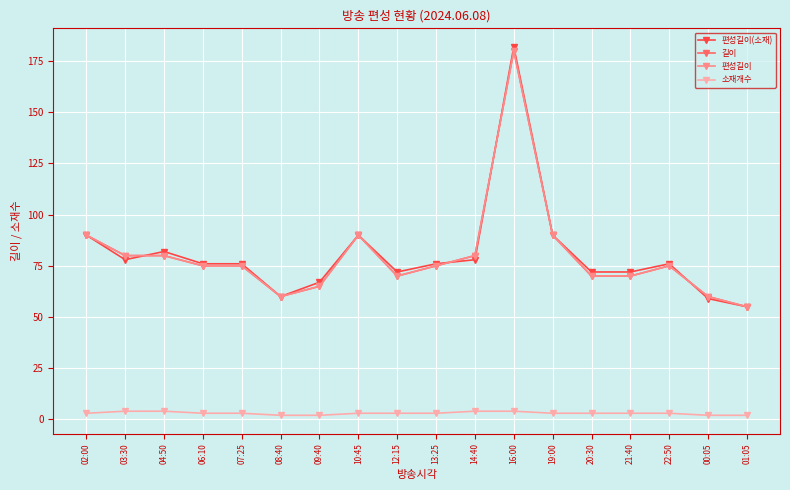

How many data points in 편성길이 are less than 75?

7